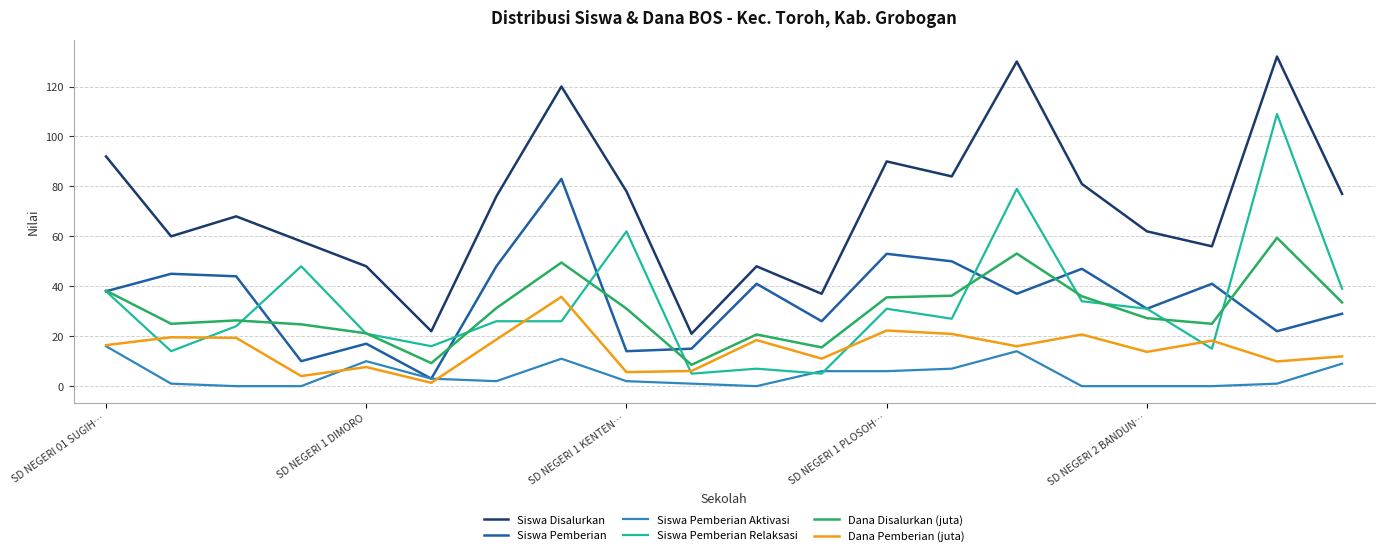

True or false: Siswa Disalurkan and Dana Pemberian (juta) cross at least once.

False